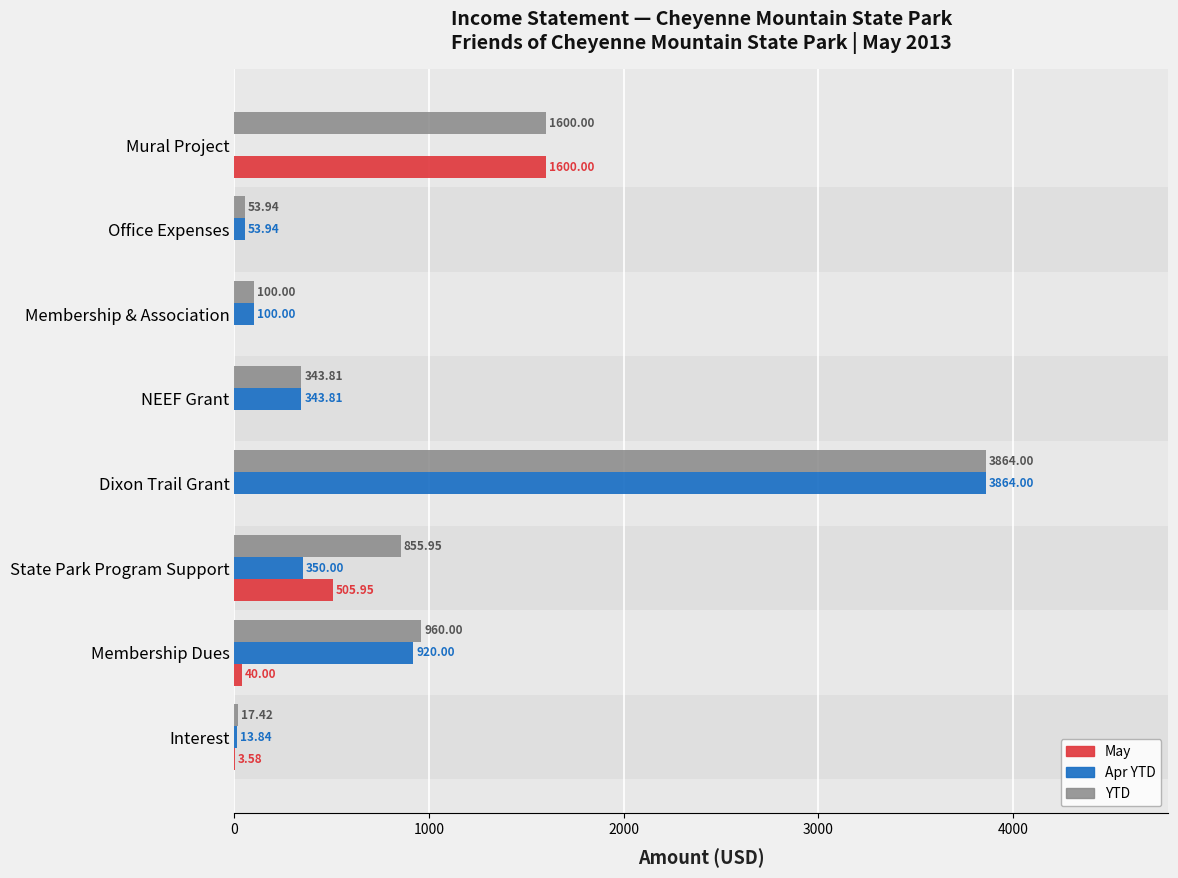

Which series has the largest total across all categories?

YTD